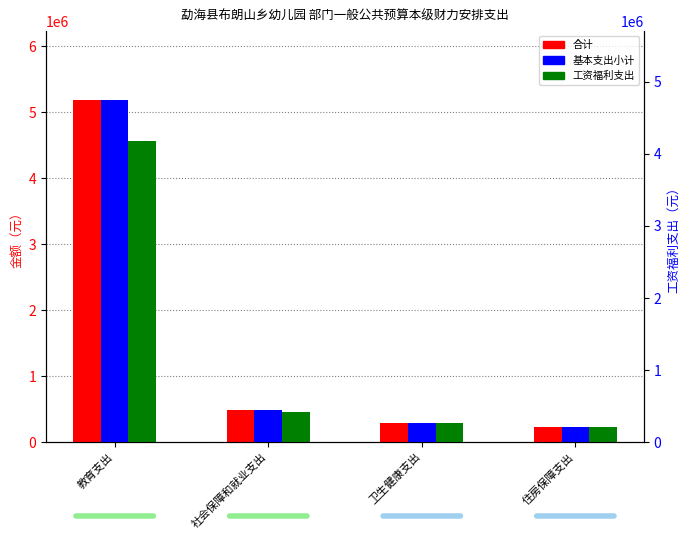

Is it true that 工资福利支出 equals 107450.2 at 住房保障支出?

False